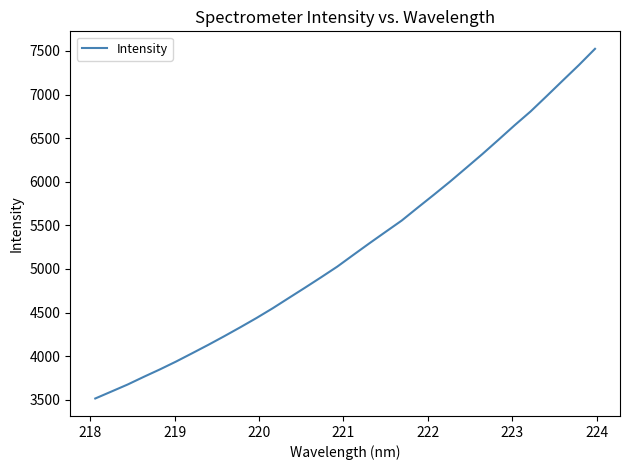

What is the difference between the maximum and minimum values?

4009.7